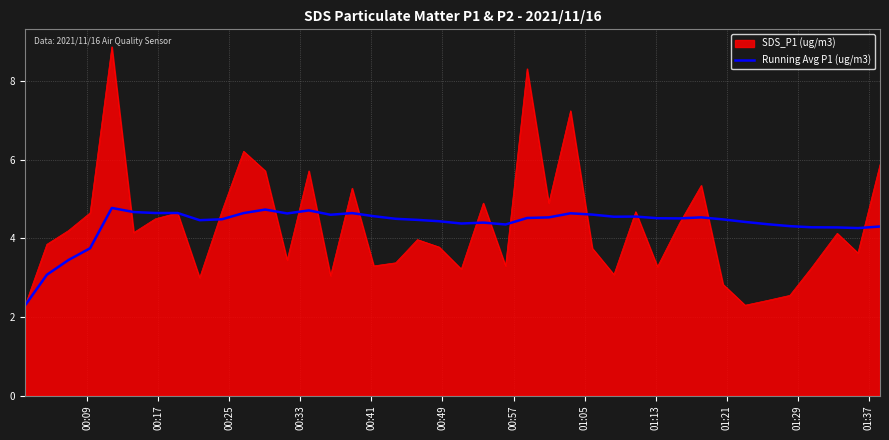

What is the maximum value shown in the chart?

8.9